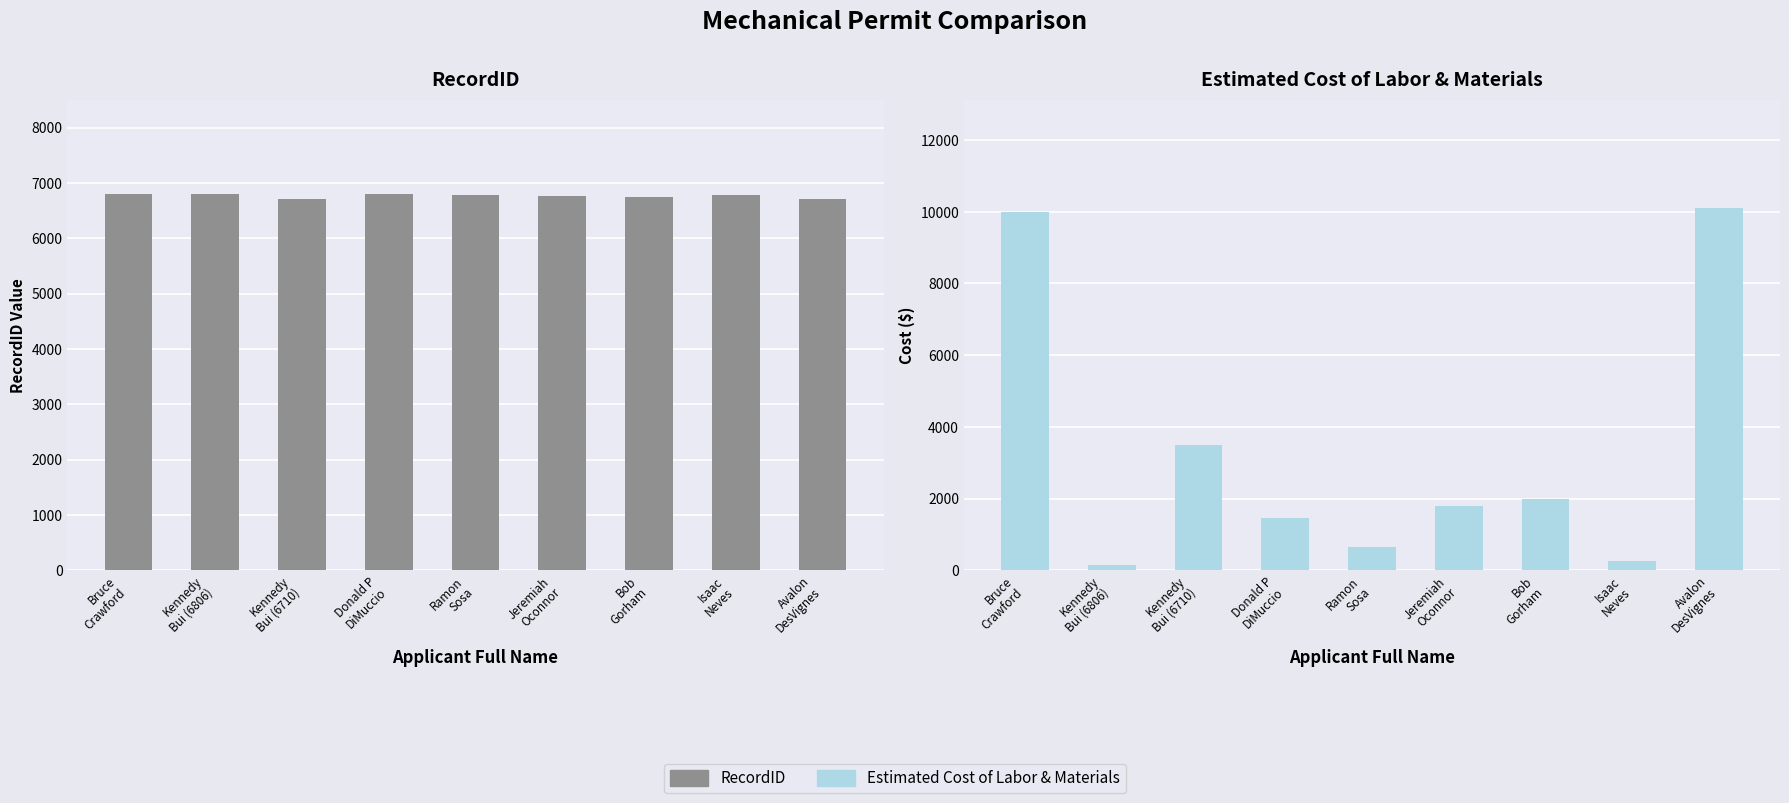

At which label does Estimated Cost first exceed 1800?

Bruce
Crawford